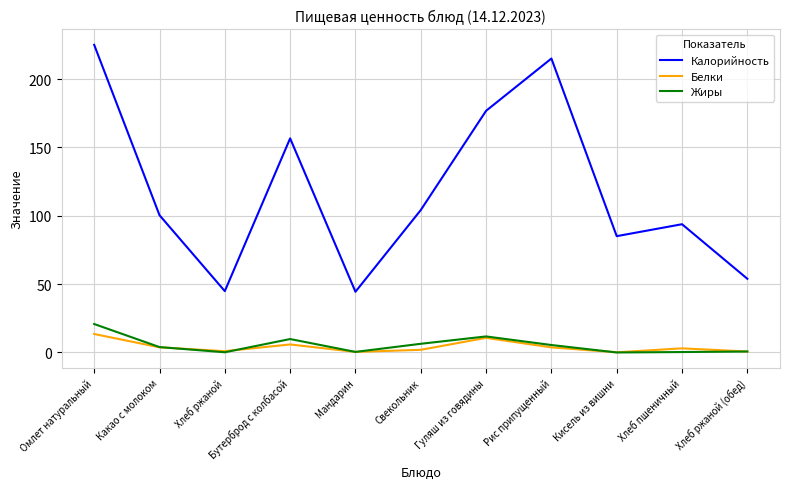

Between Бутерброд с колбасой and Кисель из вишни, which series saw the biggest shift?

Калорийность